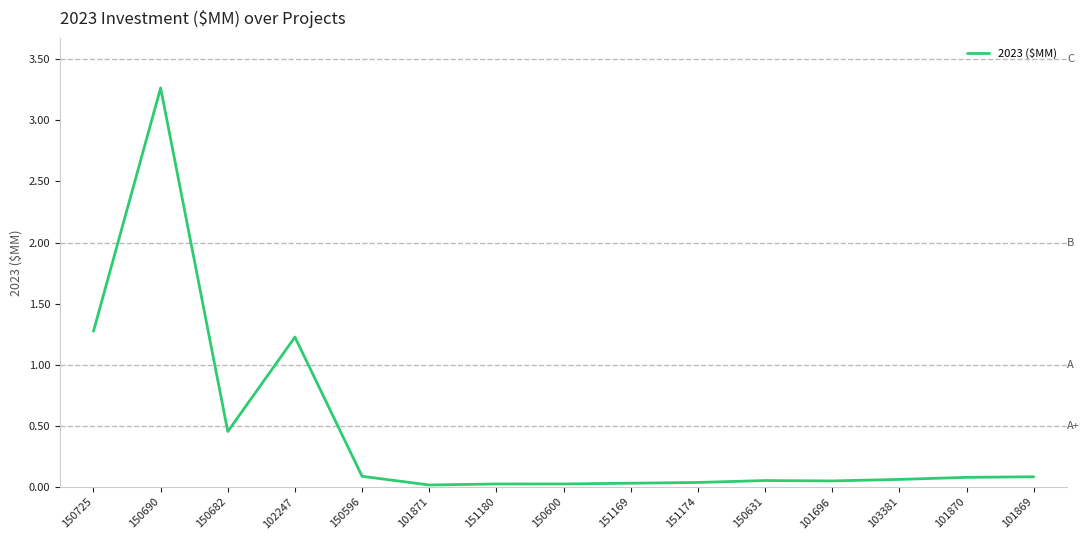

Which category has the highest value across all series?

150690